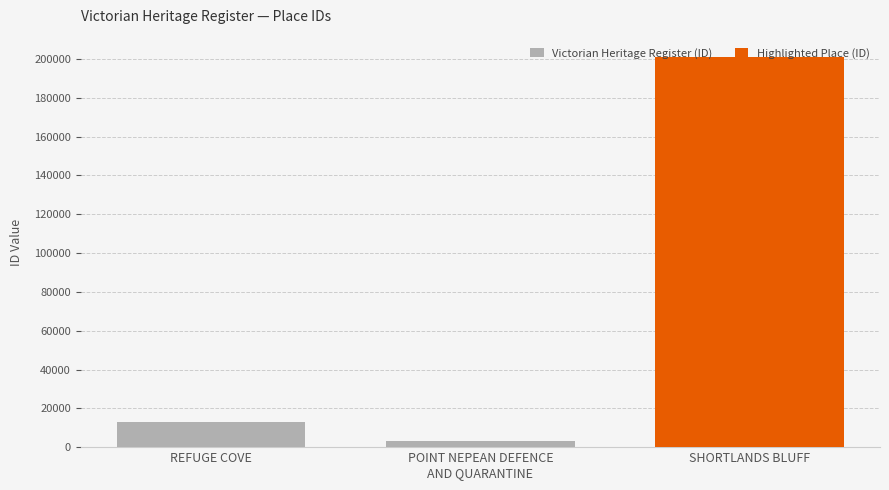

The chart shows a value of 200972 at SHORTLANDS BLUFF. True or false?

True